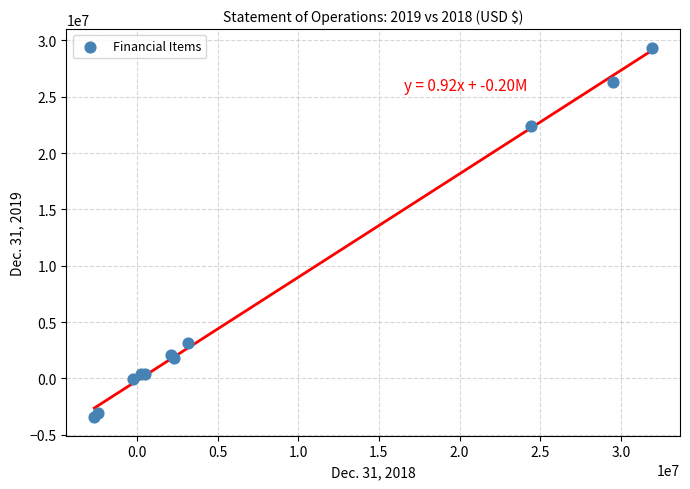

What Y value in the scatter plot is closest to 12951772?

22376484